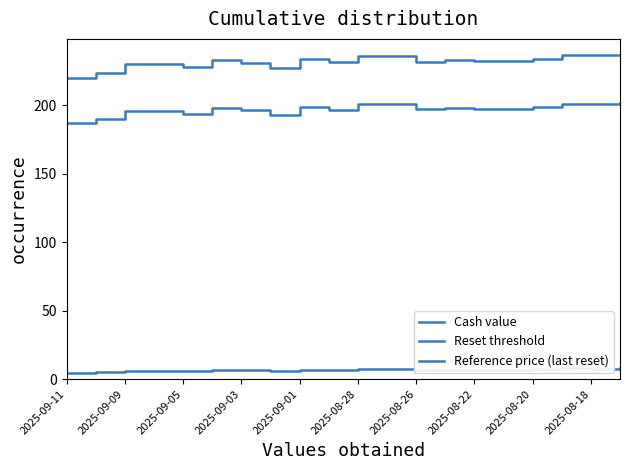

Where is the first local maximum for Cash value?

2025-09-03